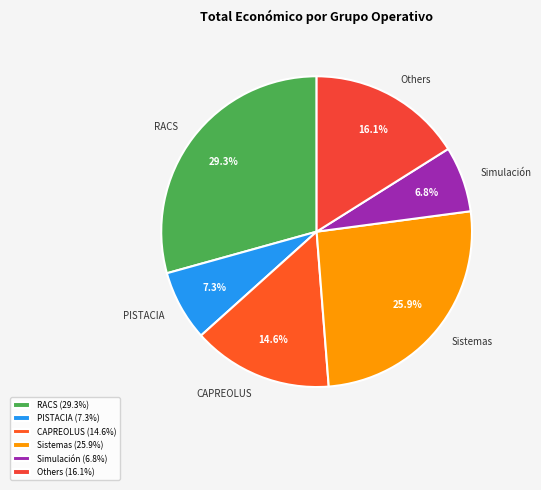

Count the number of slices in the pie.

6